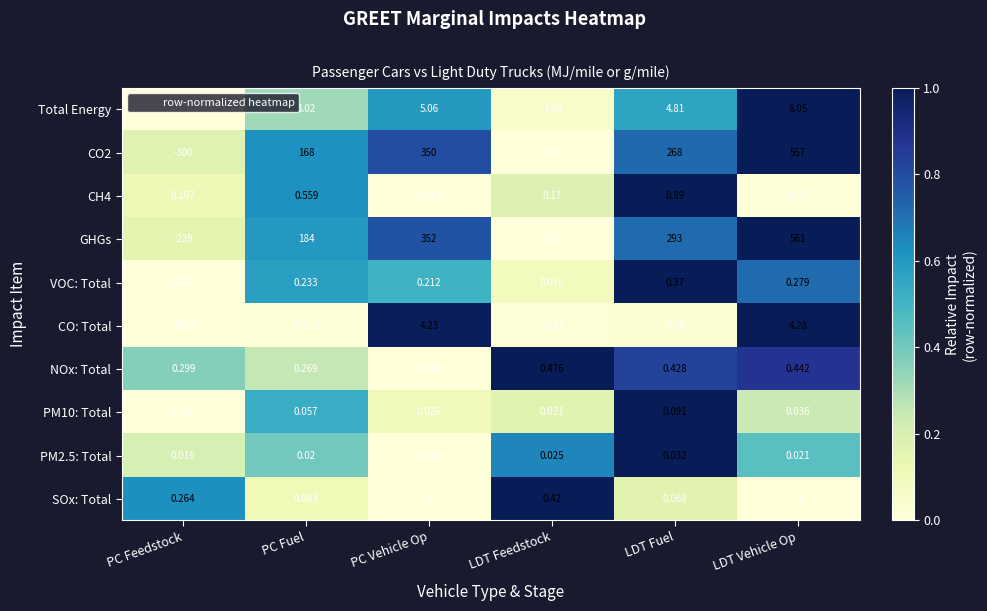

Which series changed the most between PC Vehicle Op and LDT Vehicle Op?

GHGs